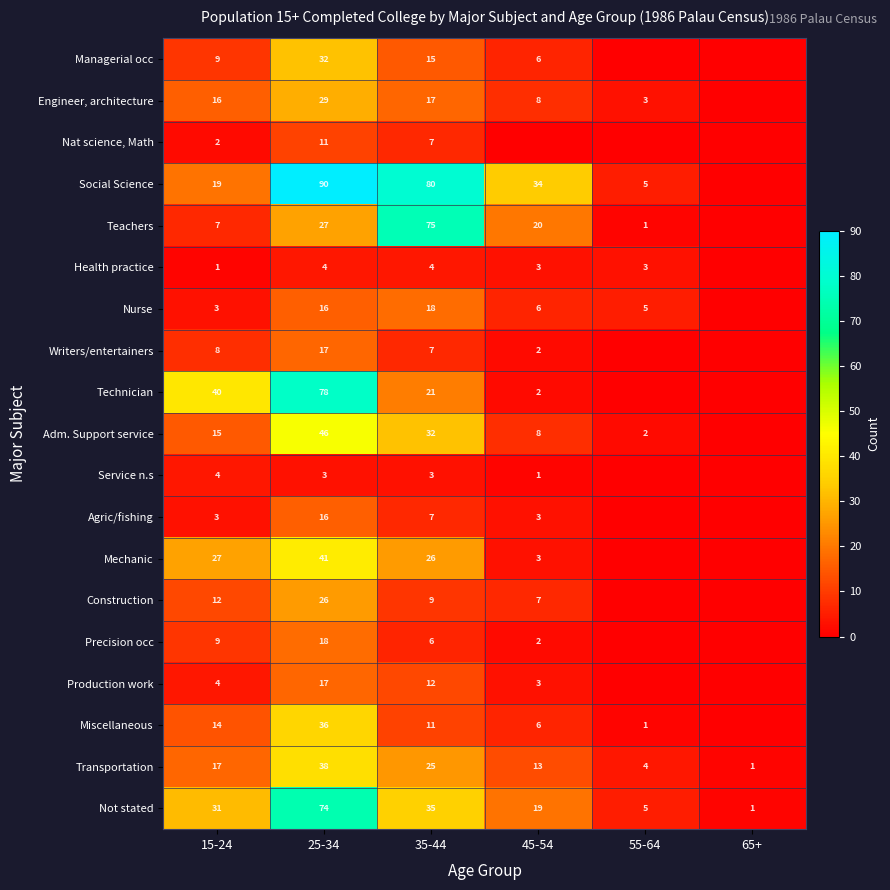

What is the difference between the Health practice values at 15-24 and 25-34?

3